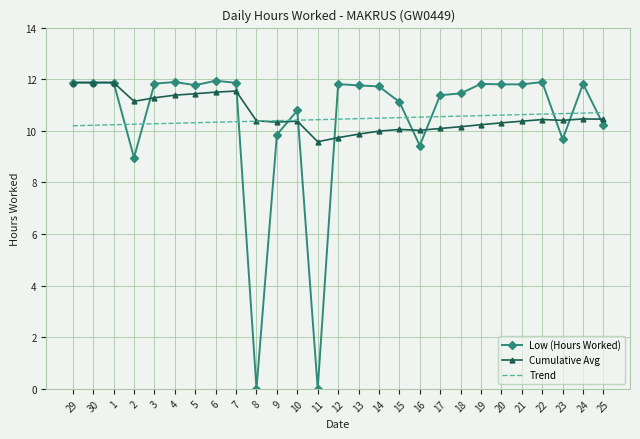

Is the value of Low (Hours Worked) at 18 greater than the value of Trend at 4?

Yes